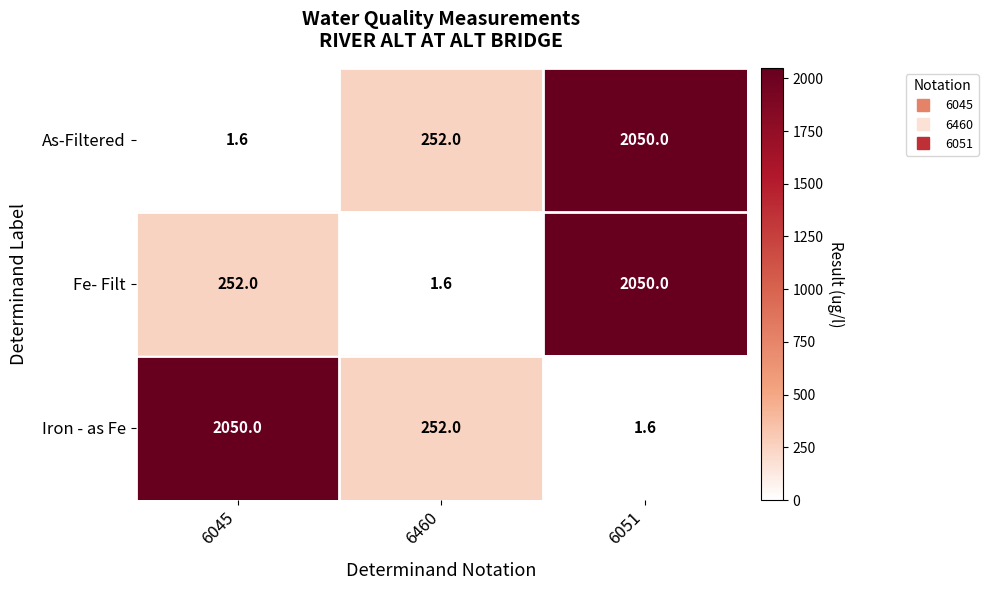

What is the sum of all Fe- Filt values?

2303.6